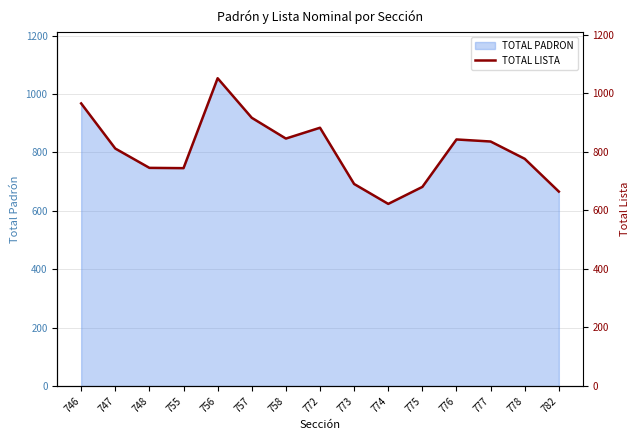

What is the value of the 15th point from the left?

664